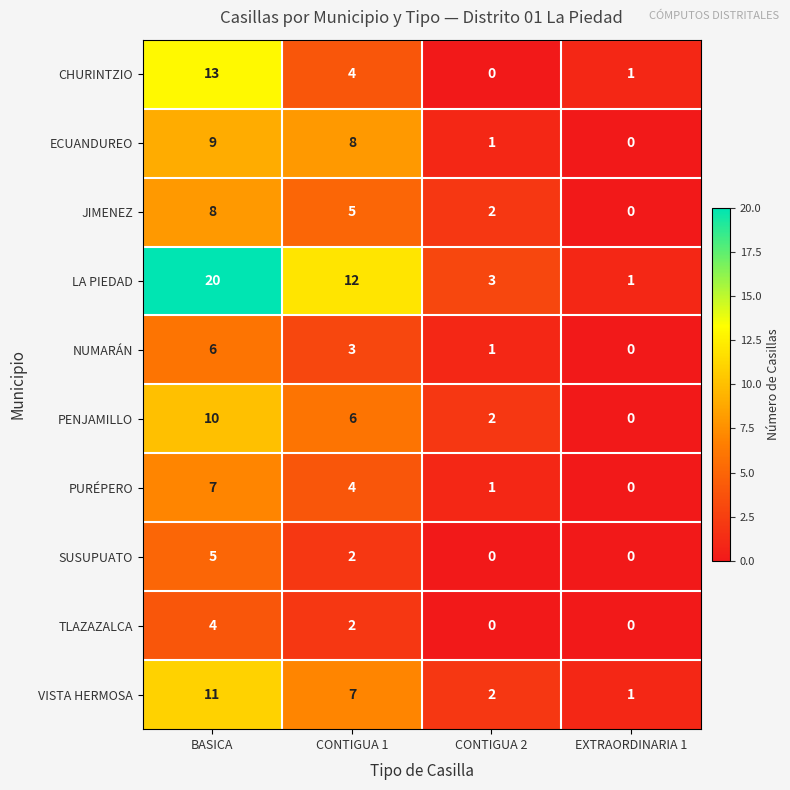

Which series has the largest range (max minus min)?

LA PIEDAD